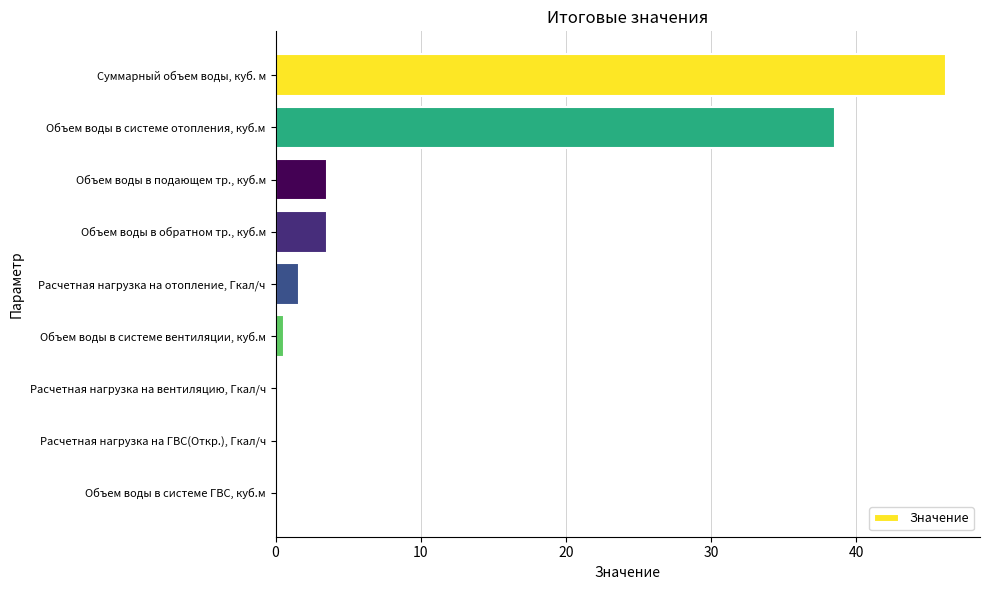

What is the sum of the values at Расчетная нагрузка на отопление, Гкал/ч and Объем воды в обратном тр., куб.м?

5.1